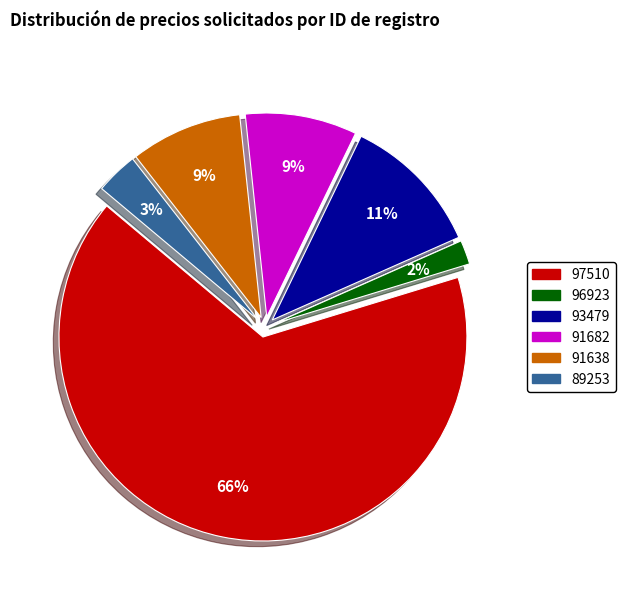

True or false: 91682 accounts for 18% of the total.

False